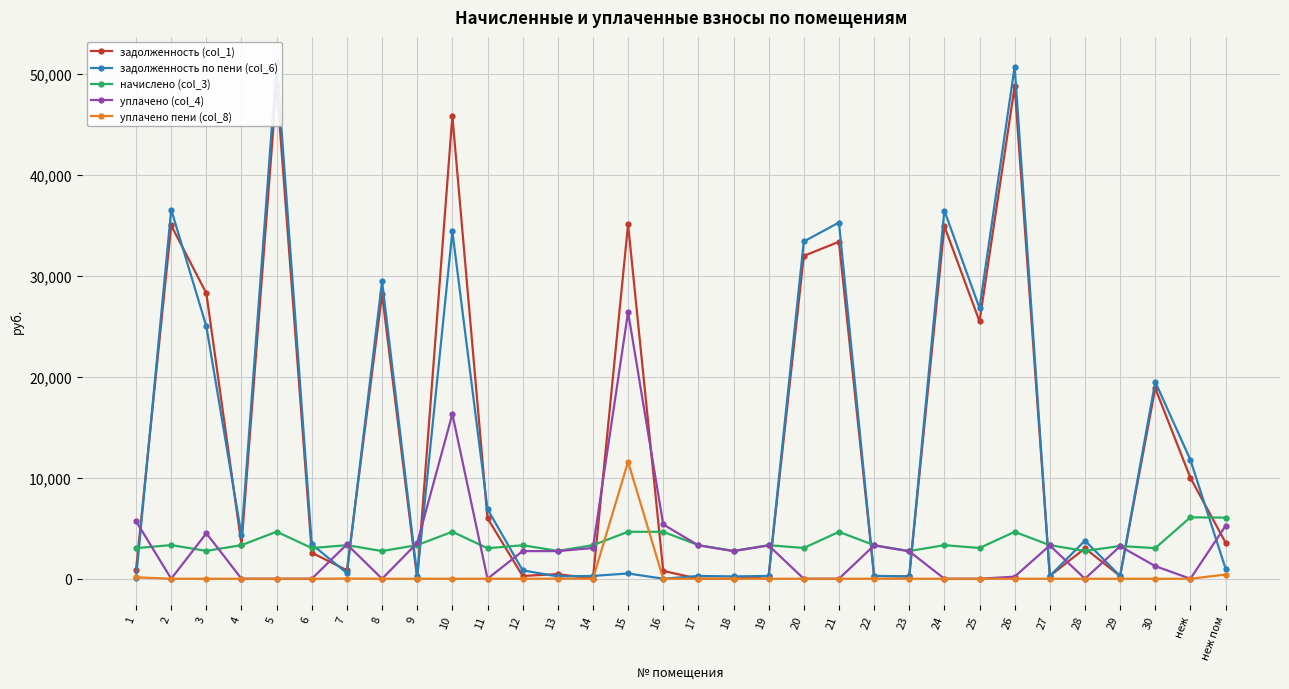

In задолженность по пени (col_6), how many points are lower than both neighbors (excluding endpoints)?

10